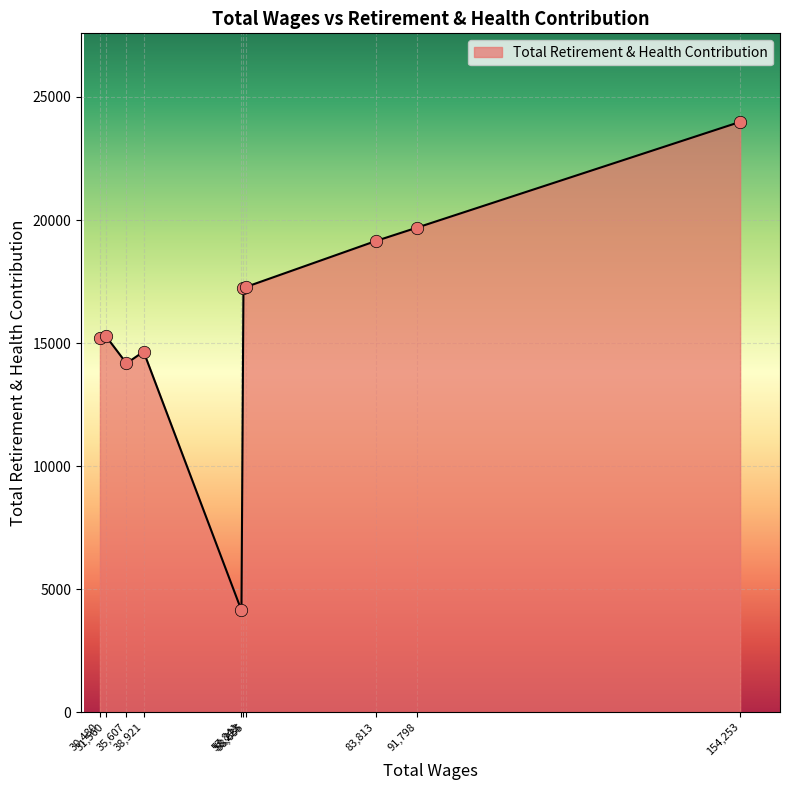

What is the difference between the maximum and minimum values?

19850